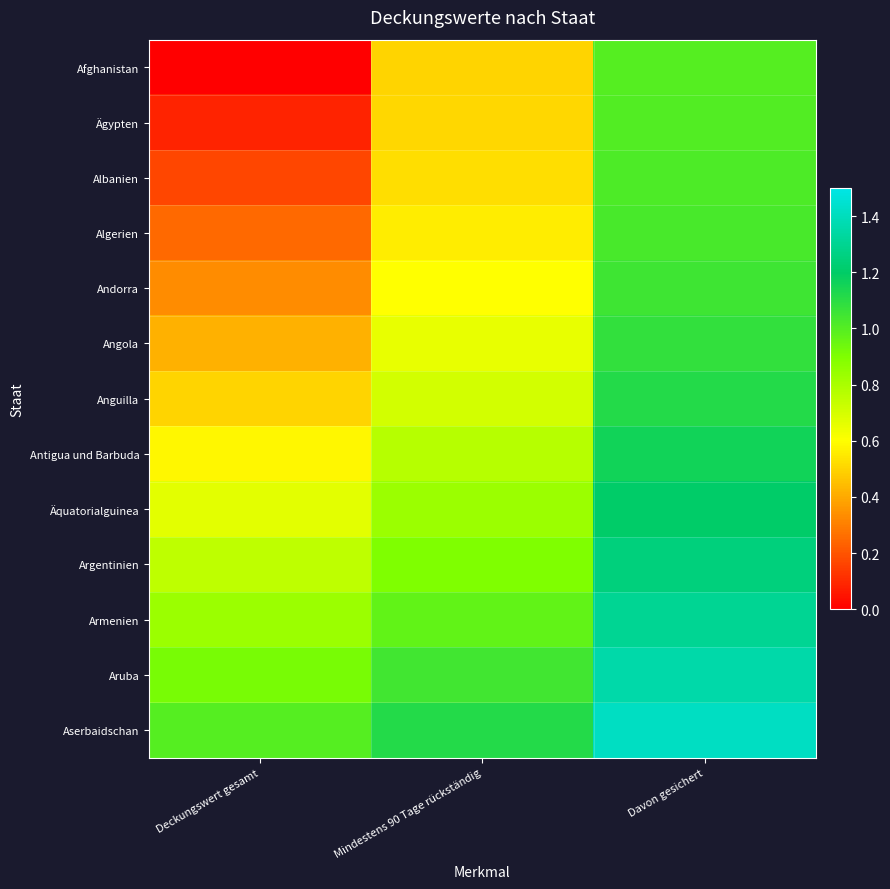

Reading right to left, transcribe all the data shown in this chart.

Afghanistan: Davon gesichert=1.0	Mindestens 90 Tage rückständig=0.5	Deckungswert gesamt=0.0
Ägypten: Davon gesichert=1.0	Mindestens 90 Tage rückständig=0.5	Deckungswert gesamt=0.1
Albanien: Davon gesichert=1.0	Mindestens 90 Tage rückständig=0.5	Deckungswert gesamt=0.2
Algerien: Davon gesichert=1.0	Mindestens 90 Tage rückständig=0.6	Deckungswert gesamt=0.2
Andorra: Davon gesichert=1.1	Mindestens 90 Tage rückständig=0.6	Deckungswert gesamt=0.3
Angola: Davon gesichert=1.1	Mindestens 90 Tage rückständig=0.7	Deckungswert gesamt=0.4
Anguilla: Davon gesichert=1.1	Mindestens 90 Tage rückständig=0.7	Deckungswert gesamt=0.5
Antigua und Barbuda: Davon gesichert=1.2	Mindestens 90 Tage rückständig=0.8	Deckungswert gesamt=0.6
Äquatorialguinea: Davon gesichert=1.2	Mindestens 90 Tage rückständig=0.8	Deckungswert gesamt=0.7
Argentinien: Davon gesichert=1.2	Mindestens 90 Tage rückständig=0.9	Deckungswert gesamt=0.8
Armenien: Davon gesichert=1.3	Mindestens 90 Tage rückständig=1.0	Deckungswert gesamt=0.8
Aruba: Davon gesichert=1.4	Mindestens 90 Tage rückständig=1.0	Deckungswert gesamt=0.9
Aserbaidschan: Davon gesichert=1.4	Mindestens 90 Tage rückständig=1.1	Deckungswert gesamt=1.0